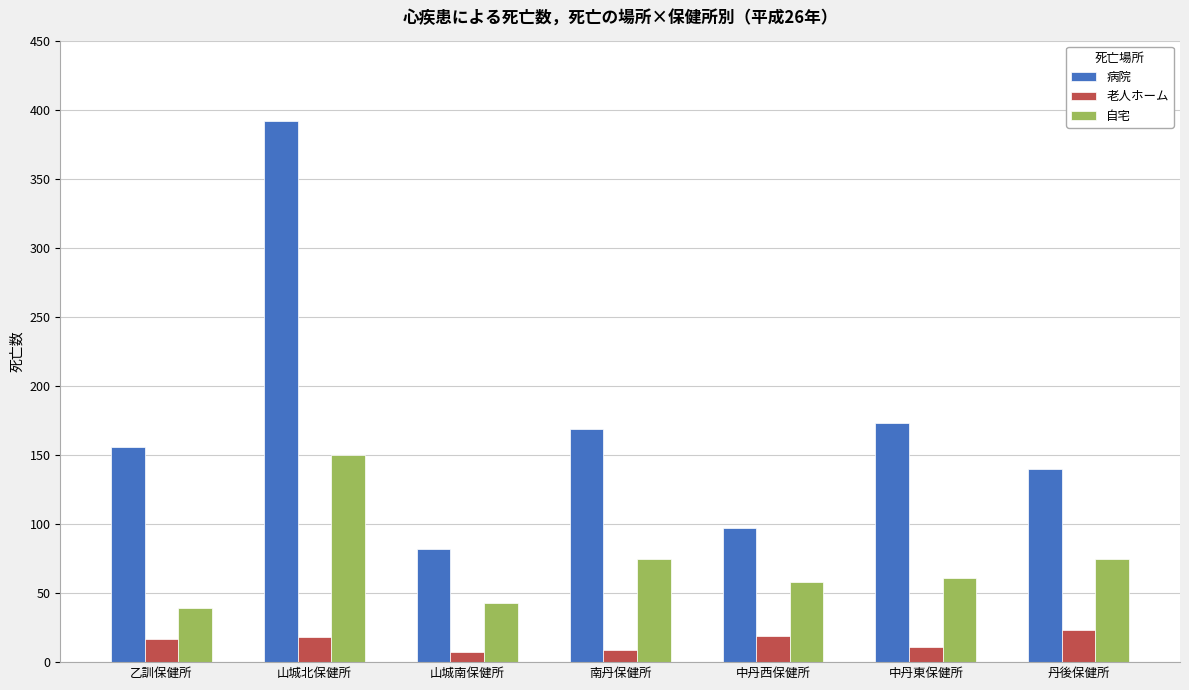

Between 南丹保健所 and 丹後保健所, which series saw the biggest shift?

病院